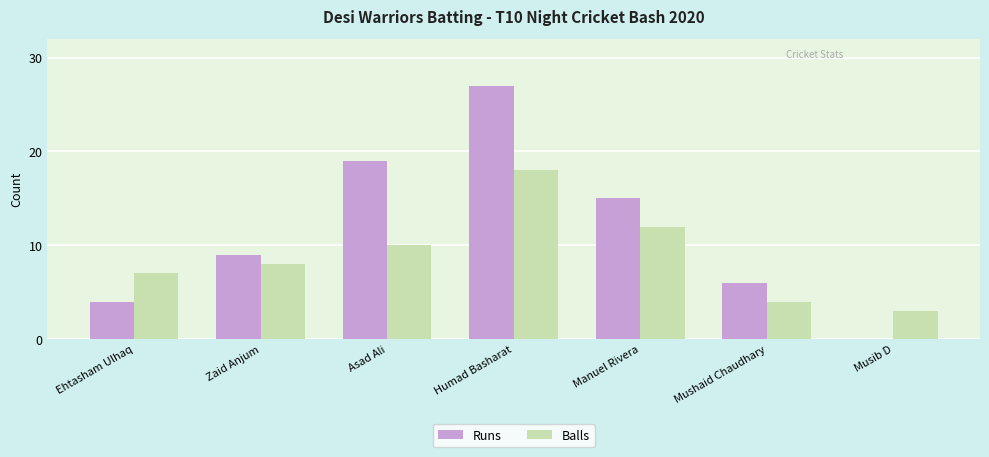

At which label does Runs reach its peak?

Humad Basharat